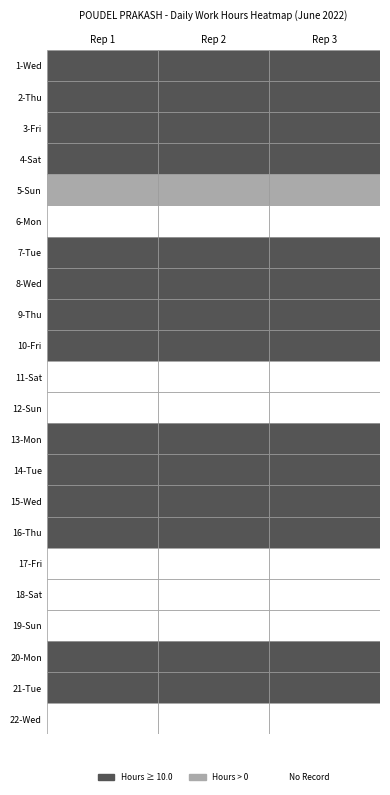

List the series in order of their peak value, lowest first.

1, 2, 3